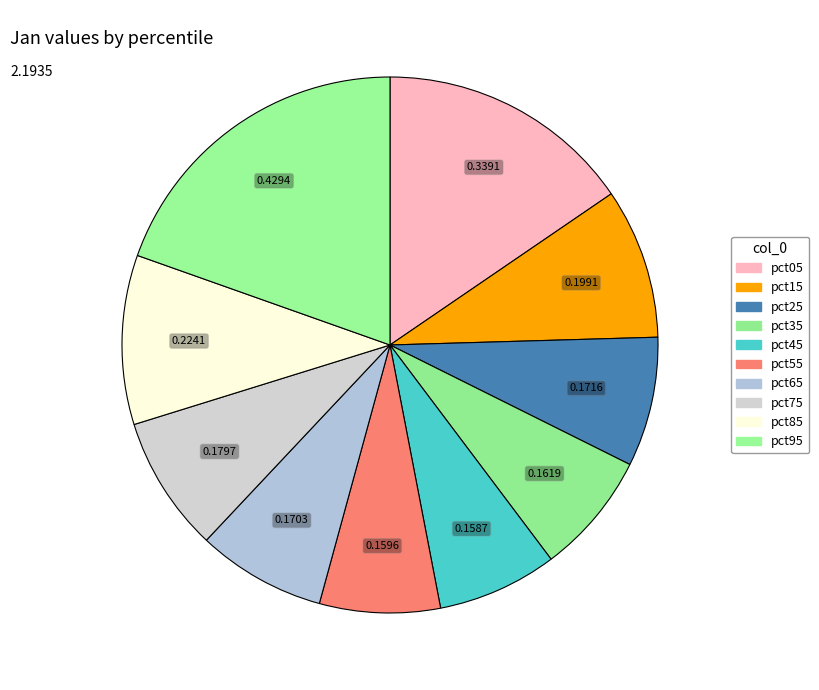

Rank the categories by value from highest to lowest.

pct95, pct05, pct85, pct15, pct75, pct25, pct65, pct35, pct55, pct45